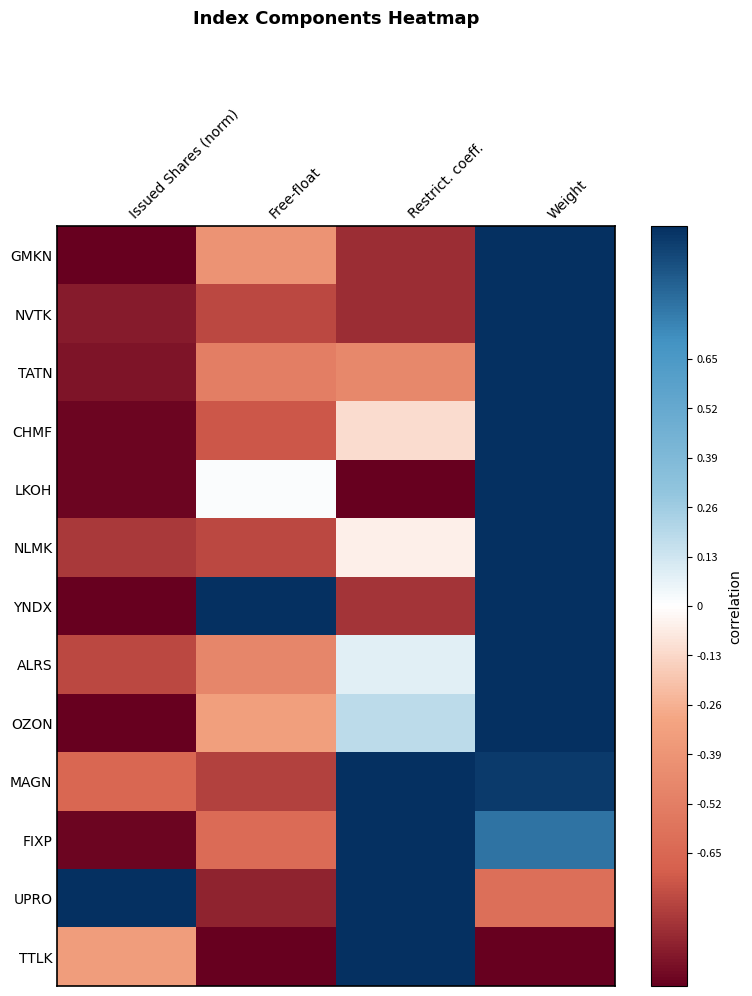

Reading right to left, extract all data points from this chart.

GMKN: Weight=1.0	Restrict. coeff.=-0.9	Free-float=-0.4	Issued Shares (norm)=-1.0
NVTK: Weight=1.0	Restrict. coeff.=-0.9	Free-float=-0.8	Issued Shares (norm)=-0.9
TATN: Weight=1.0	Restrict. coeff.=-0.5	Free-float=-0.5	Issued Shares (norm)=-0.9
CHMF: Weight=1.0	Restrict. coeff.=-0.1	Free-float=-0.7	Issued Shares (norm)=-1.0
LKOH: Weight=1.0	Restrict. coeff.=-1.0	Free-float=0.0	Issued Shares (norm)=-1.0
NLMK: Weight=1.0	Restrict. coeff.=-0.0	Free-float=-0.8	Issued Shares (norm)=-0.8
YNDX: Weight=1.0	Restrict. coeff.=-0.8	Free-float=1.0	Issued Shares (norm)=-1.0
ALRS: Weight=1.0	Restrict. coeff.=0.1	Free-float=-0.5	Issued Shares (norm)=-0.8
OZON: Weight=1.0	Restrict. coeff.=0.2	Free-float=-0.3	Issued Shares (norm)=-1.0
MAGN: Weight=1.0	Restrict. coeff.=1.0	Free-float=-0.8	Issued Shares (norm)=-0.6
FIXP: Weight=0.8	Restrict. coeff.=1.0	Free-float=-0.6	Issued Shares (norm)=-1.0
UPRO: Weight=-0.6	Restrict. coeff.=1.0	Free-float=-0.9	Issued Shares (norm)=1.0
TTLK: Weight=-1.0	Restrict. coeff.=1.0	Free-float=-1.0	Issued Shares (norm)=-0.3